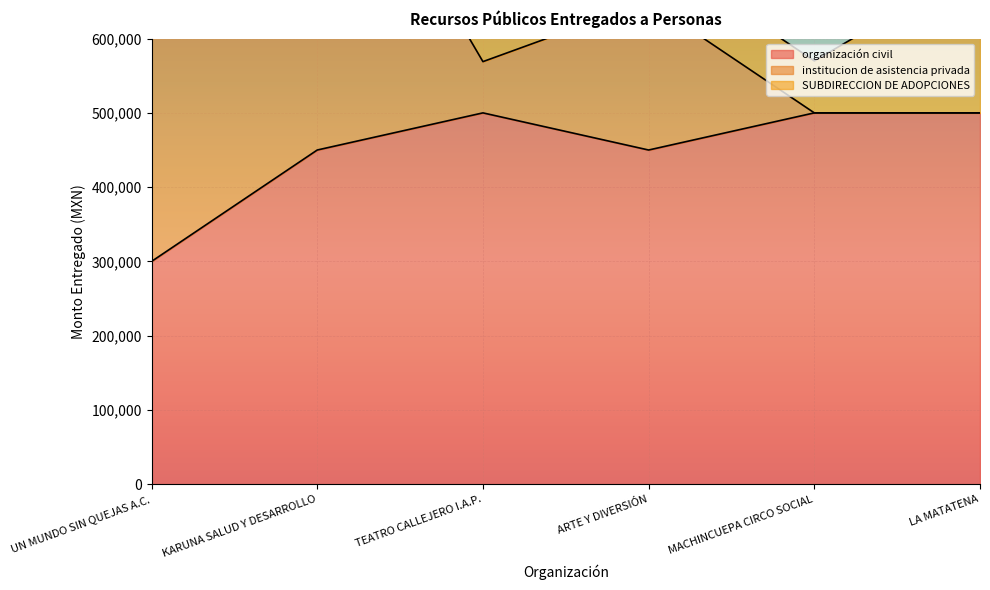

Reading left to right, what are all the values shown in this chart?

organización civil: UN MUNDO SIN QUEJAS A.C.=300000	KARUNA SALUD Y DESARROLLO=450000	TEATRO CALLEJERO I.A.P.=500000	ARTE Y DIVERSIÓN=450000	MACHINCUEPA CIRCO SOCIAL=500000	LA MATATENA=500000
institucion de asistencia privada: UN MUNDO SIN QUEJAS A.C.=300000	KARUNA SALUD Y DESARROLLO=500000	TEATRO CALLEJERO I.A.P.=69000	ARTE Y DIVERSIÓN=200040	MACHINCUEPA CIRCO SOCIAL=0	LA MATATENA=0
SUBDIRECCION DE ADOPCIONES: UN MUNDO SIN QUEJAS A.C.=40000	KARUNA SALUD Y DESARROLLO=40000	TEATRO CALLEJERO I.A.P.=80000	ARTE Y DIVERSIÓN=70000	MACHINCUEPA CIRCO SOCIAL=70000	LA MATATENA=200000